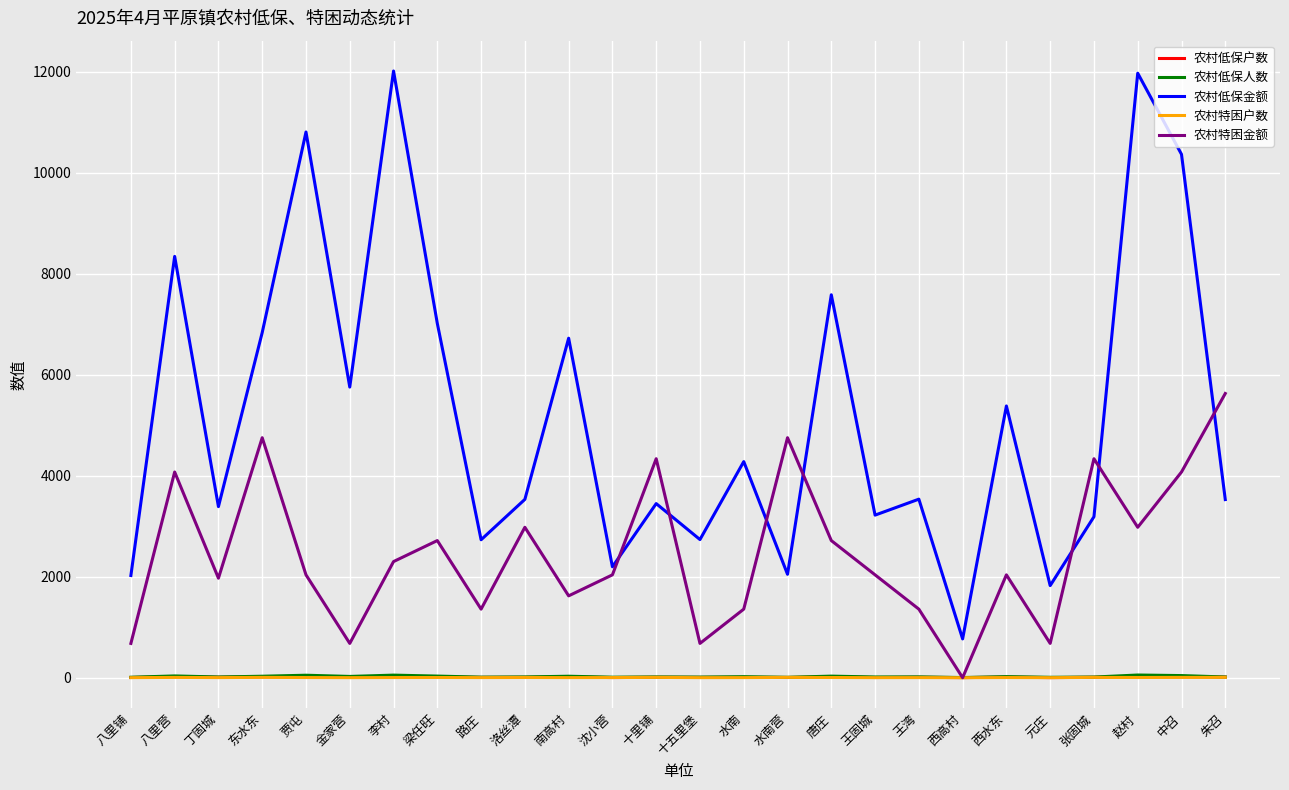

Is the value of 农村低保人数 at 元庄 greater than the value of 农村低保金额 at 赵村?

No